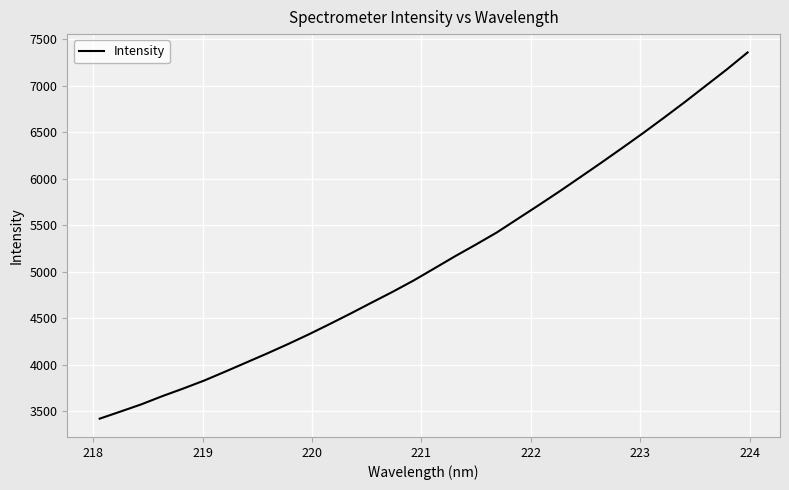

What is the minimum value shown in the chart?

3420.0